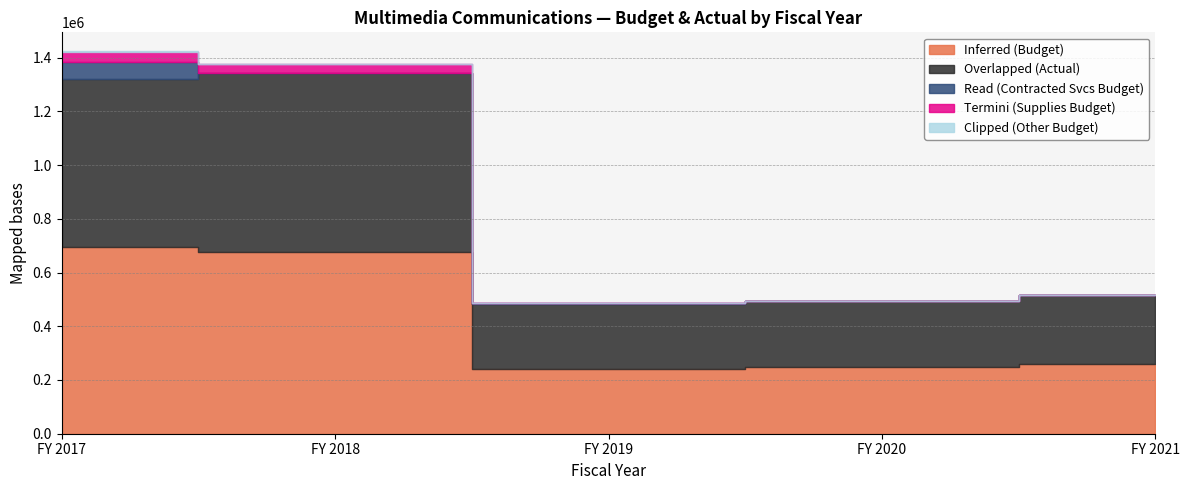

What is the sum of the Read (Contracted Svcs Budget) values at FY 2017 and FY 2021?

64700